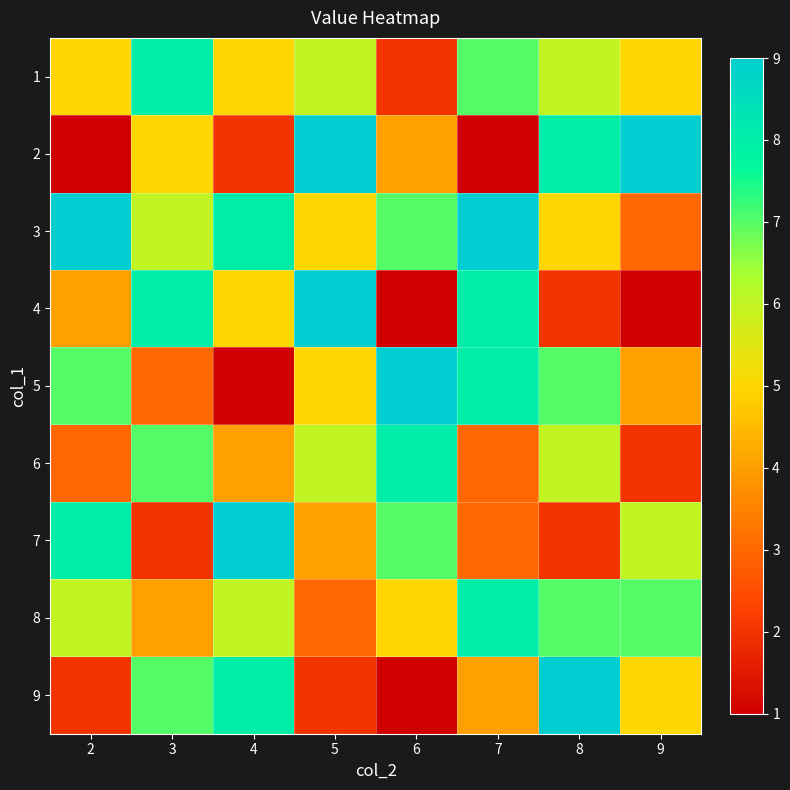

How many data points does each series have?

8